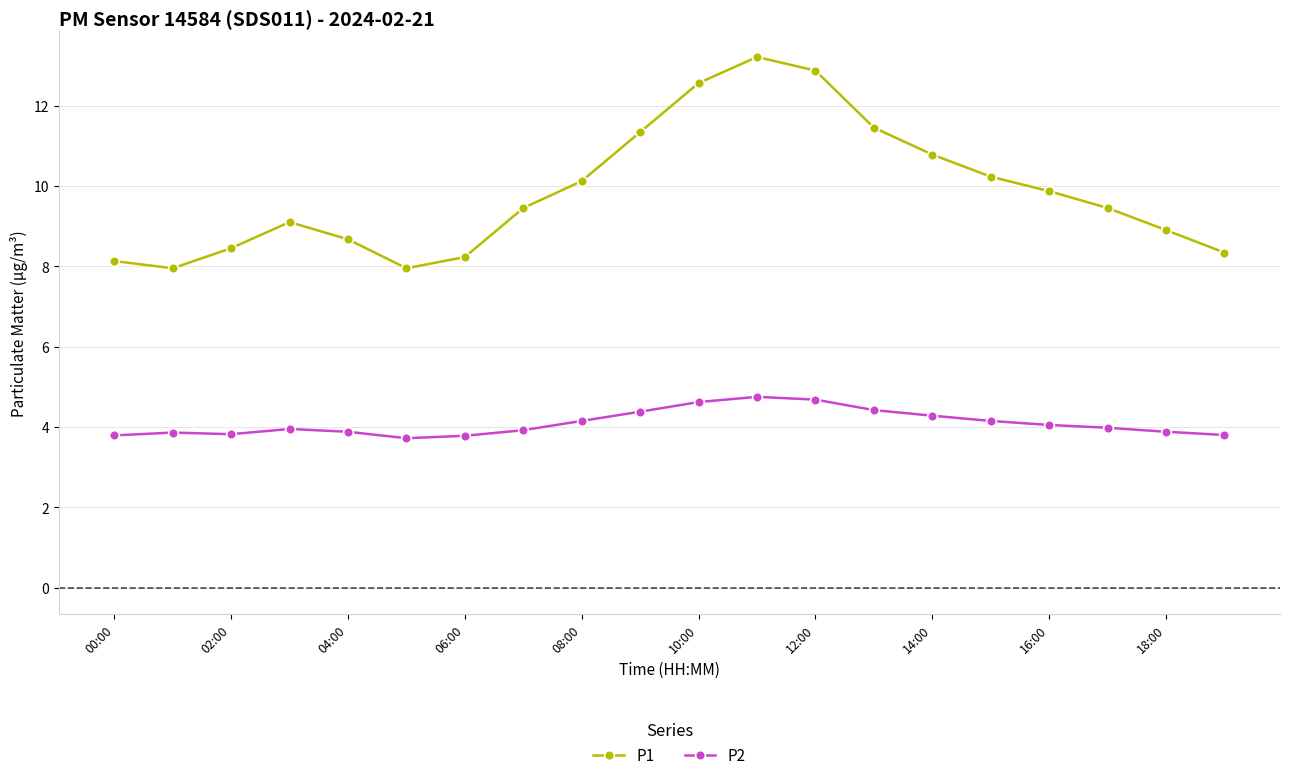

Rank the series by their average value, from lowest to highest.

P2, P1